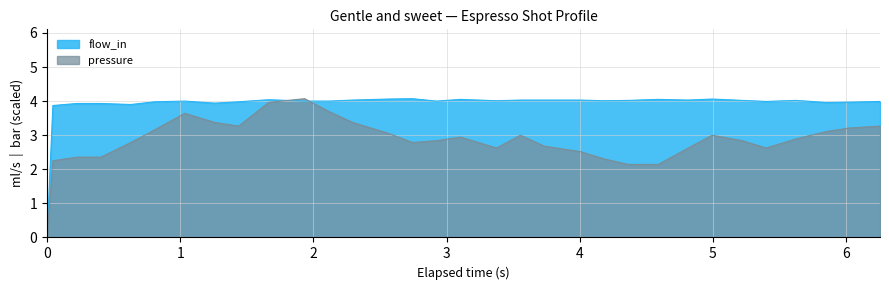

Which series ends up on top after the final intersection of pressure and flow_in?

flow_in